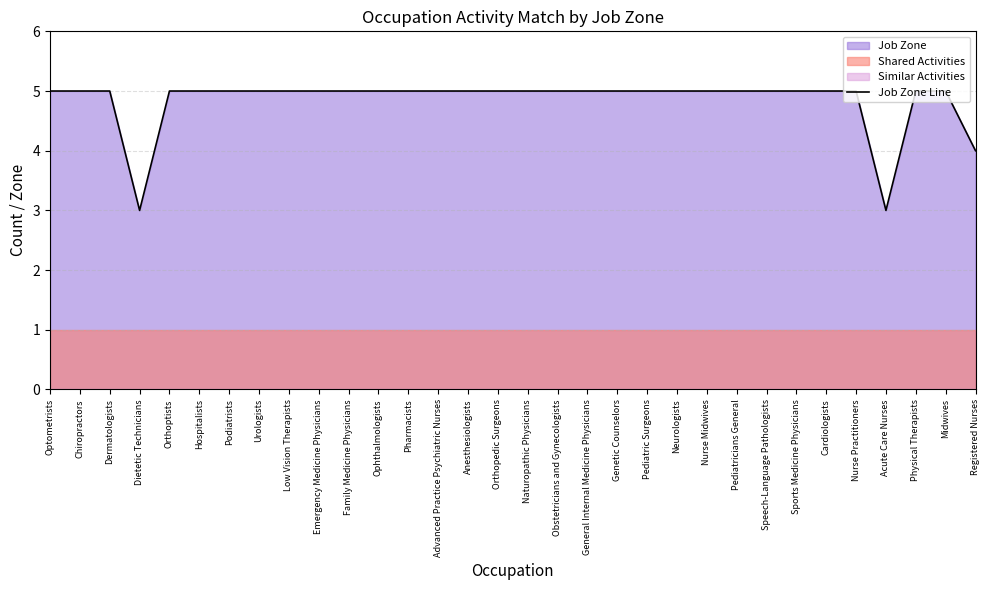

True or false: there are more than 2 points higher than both neighbors.

False